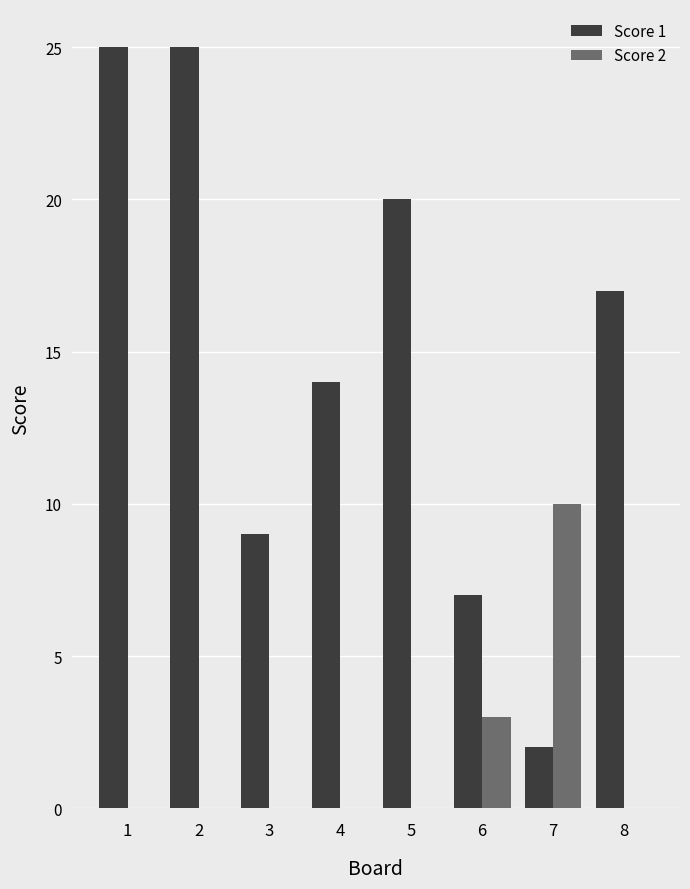

The Score 1 series shows 2 at 6. True or false?

False